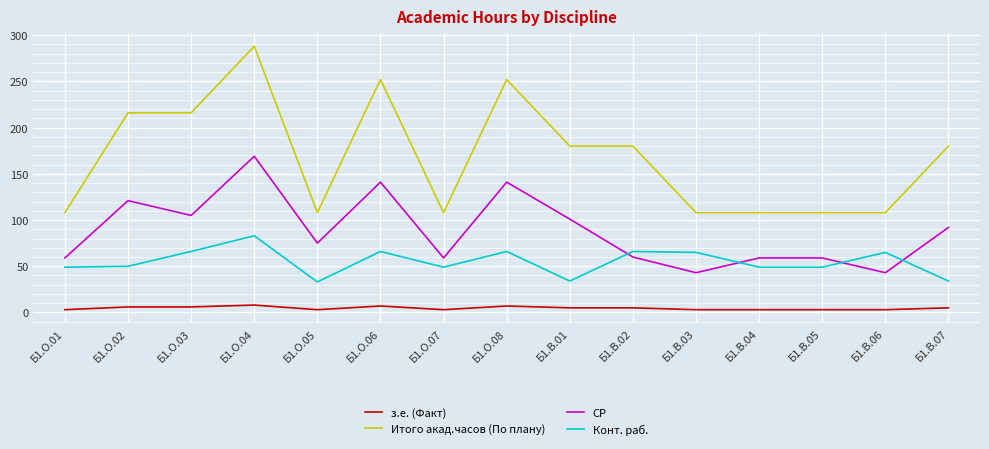

What is the sum of the з.е. (Факт) values at Б1.В.07 and Б1.О.04?

13